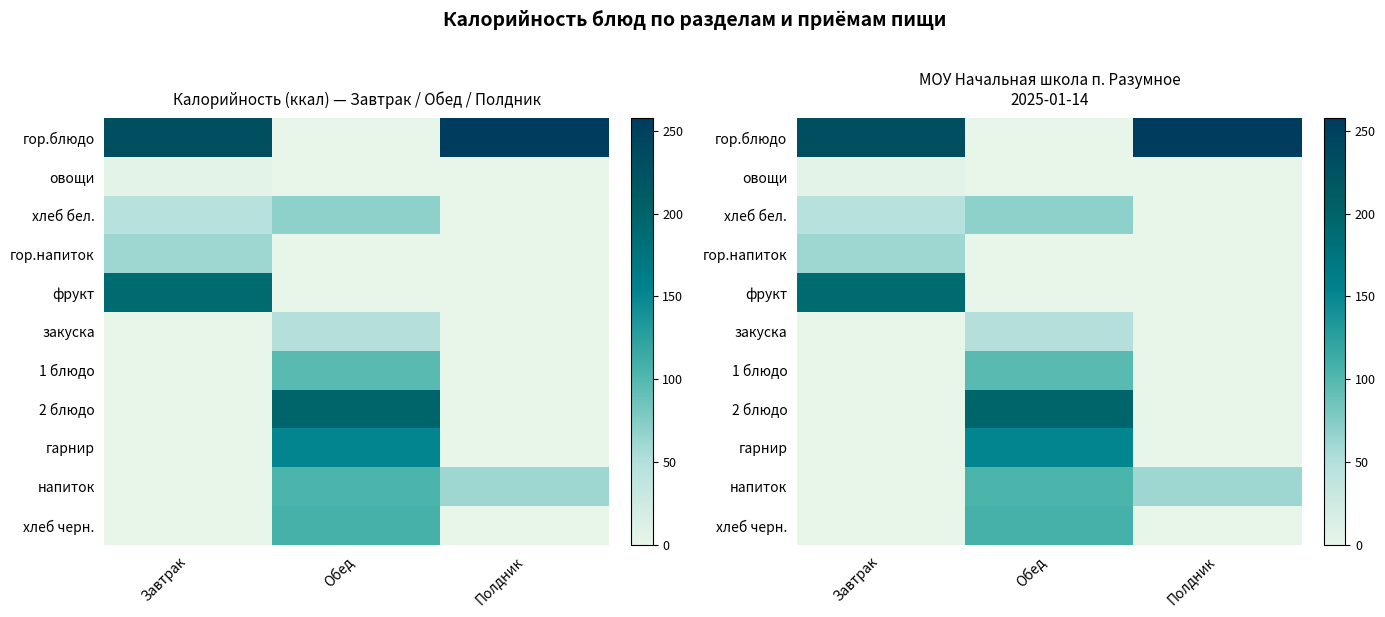

Which label corresponds to the largest value in the chart?

Полдник